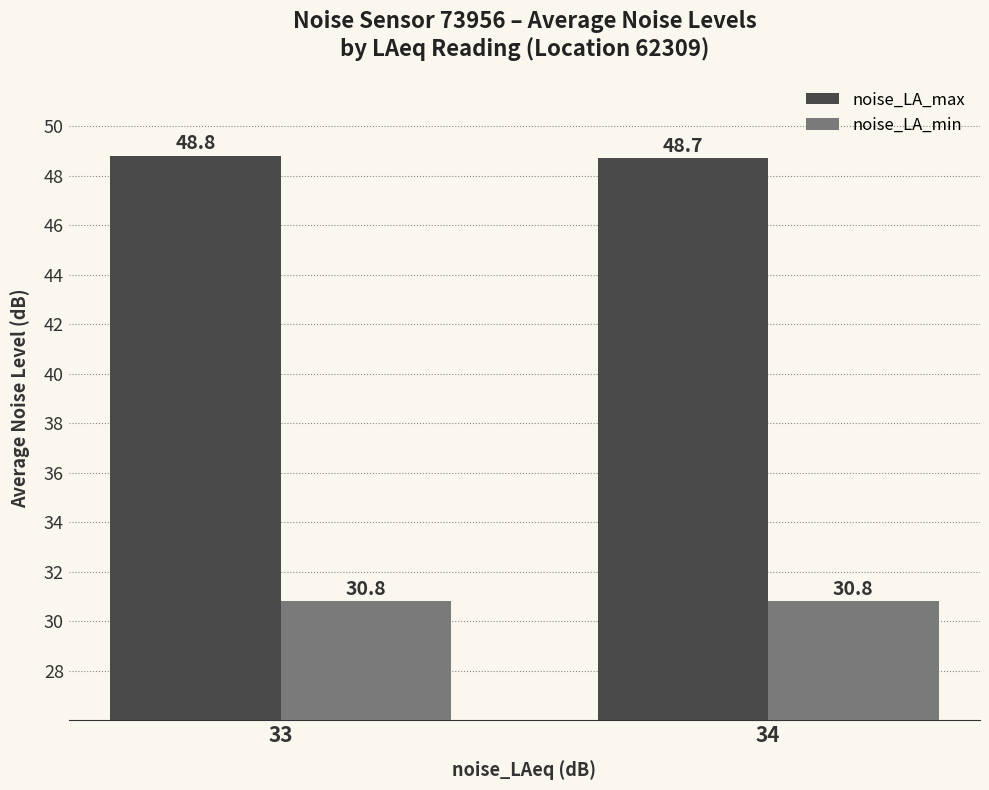

Count the number of data series in this chart.

2